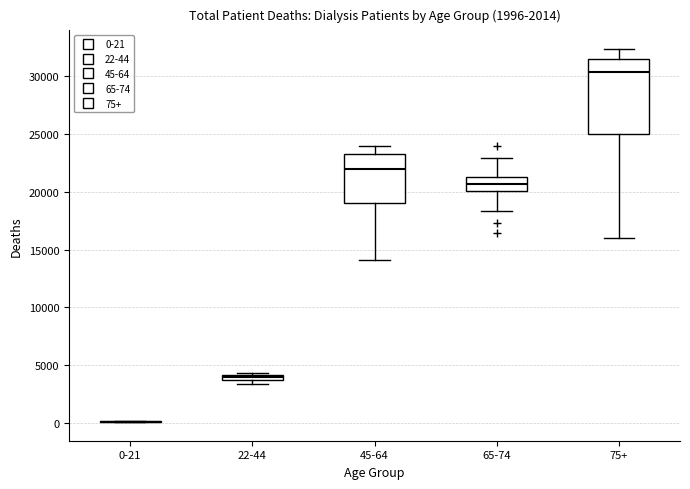

Which box is the tallest, from its lower edge to its upper edge?

75+